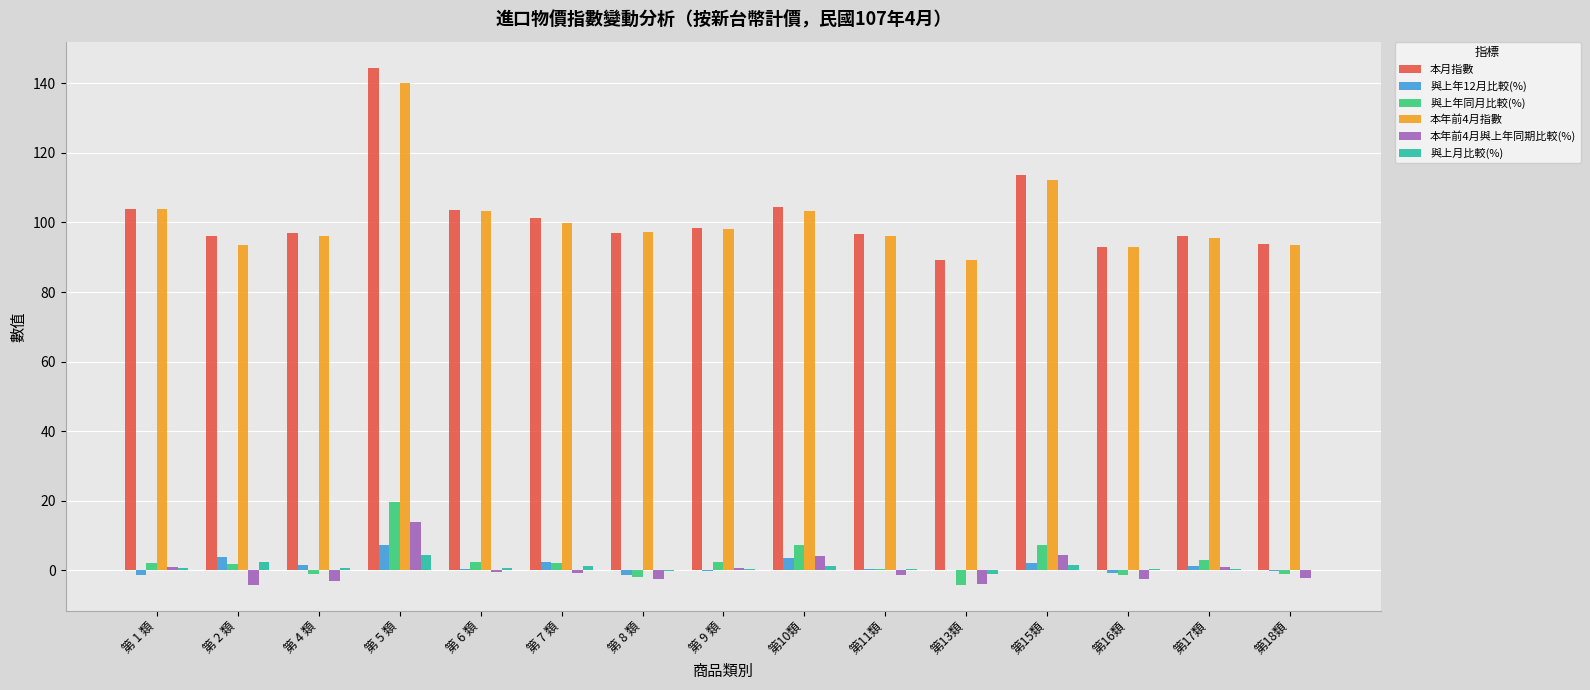

How many data points does each series have?

15